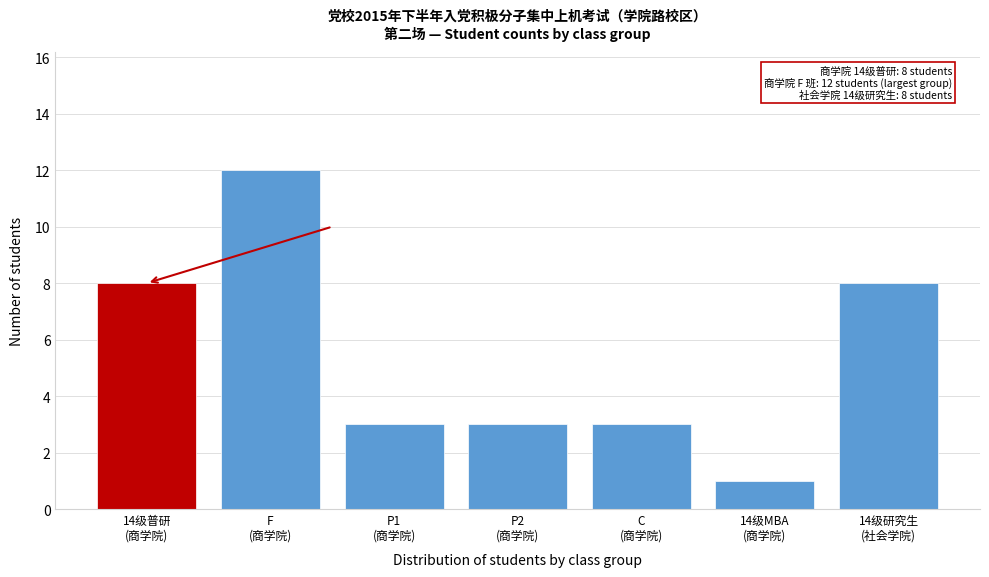

Reading left to right, extract all data points from this chart.

8	12	3	3	3	1	8